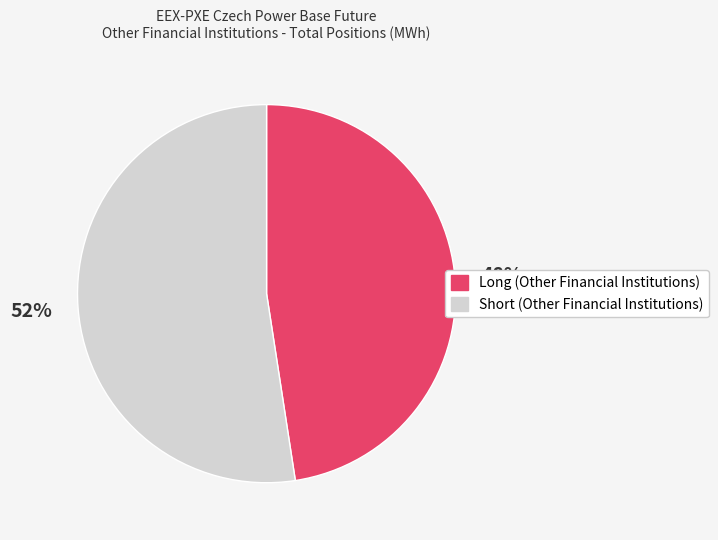

What is the smallest slice in the pie chart?

Long (Other Financial Institutions)